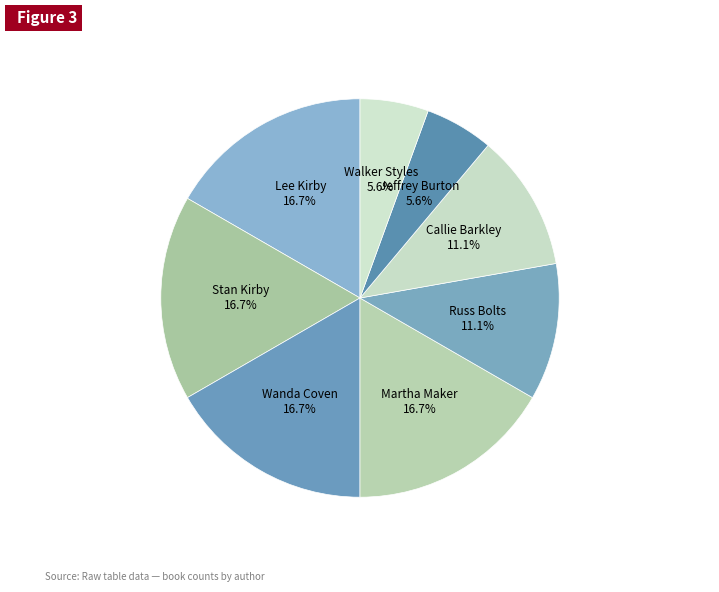

Is there any slice that represents more than half of the pie?

No